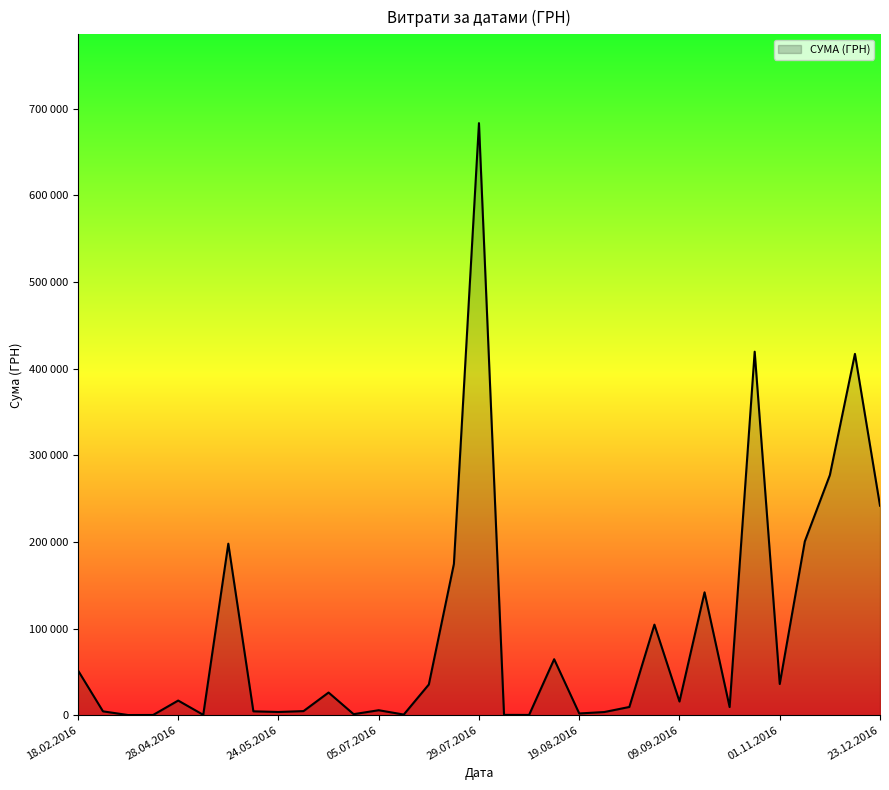

Does the chart have visible grid lines?

No